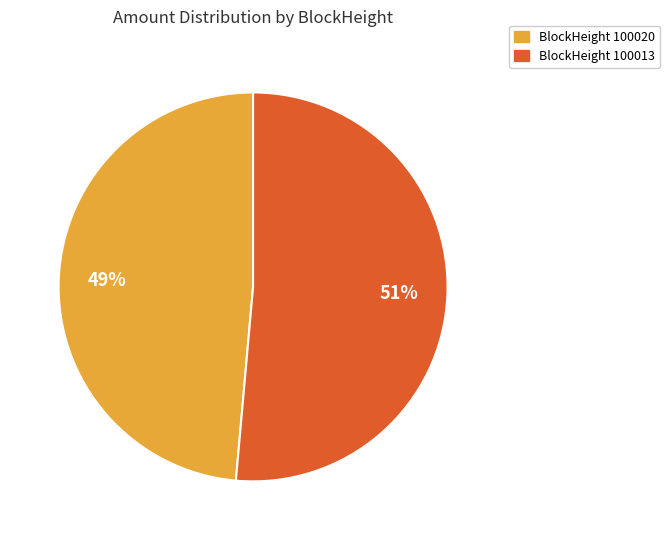

How many segments does this pie chart have?

2